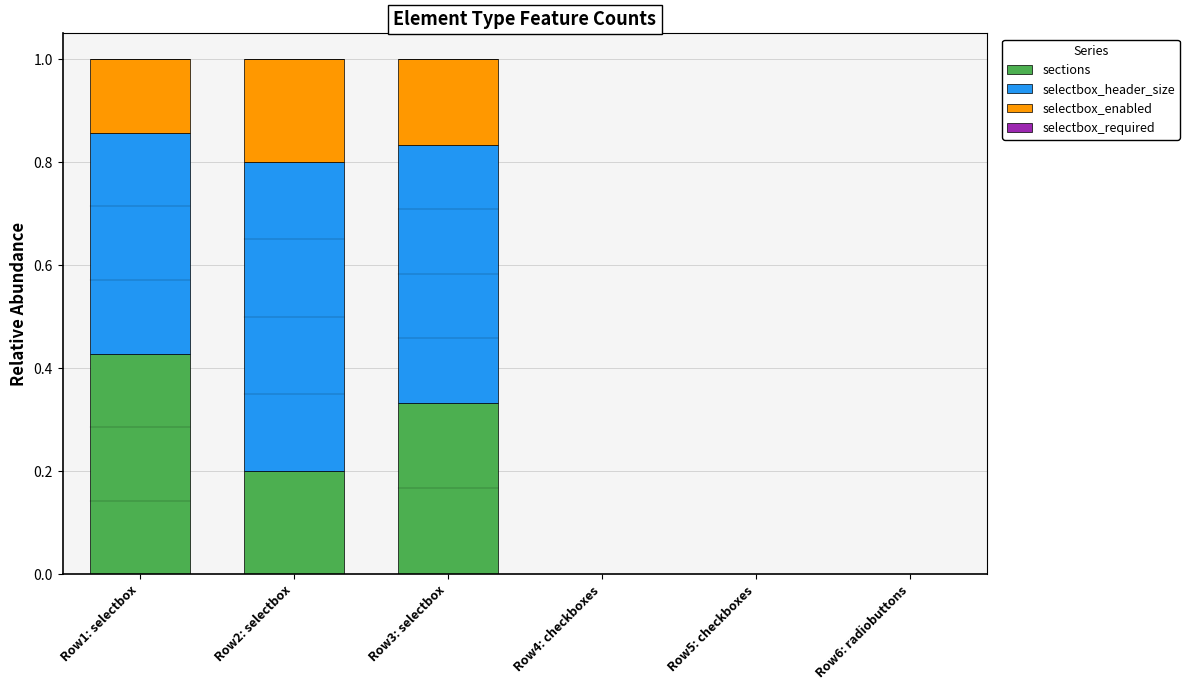

Is it true that sections equals 0.6 at Row3: selectbox?

False